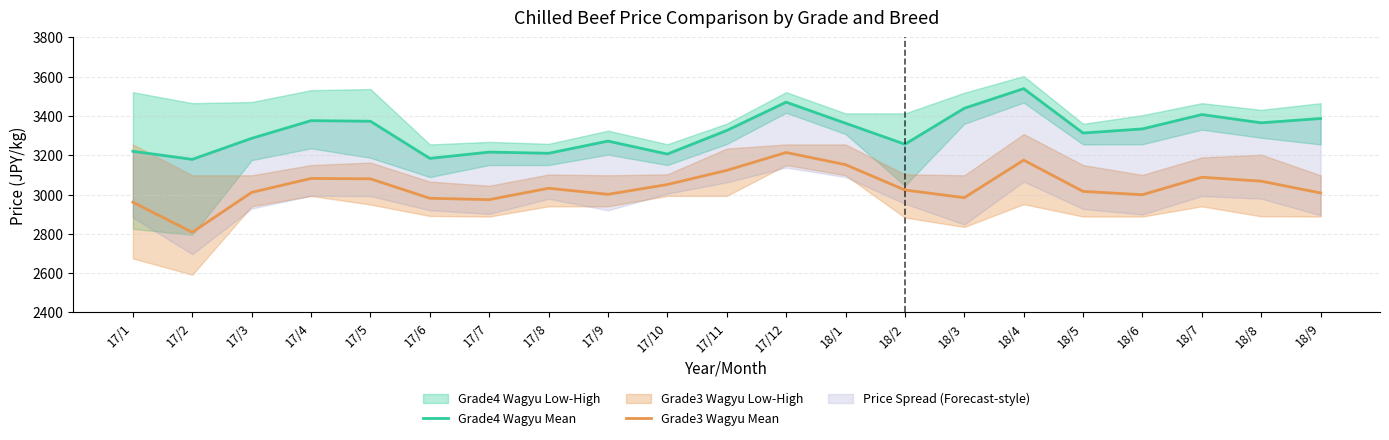

Rank the series by their average value, from highest to lowest.

Grade4 Wagyu Mean, Grade3 Wagyu Mean